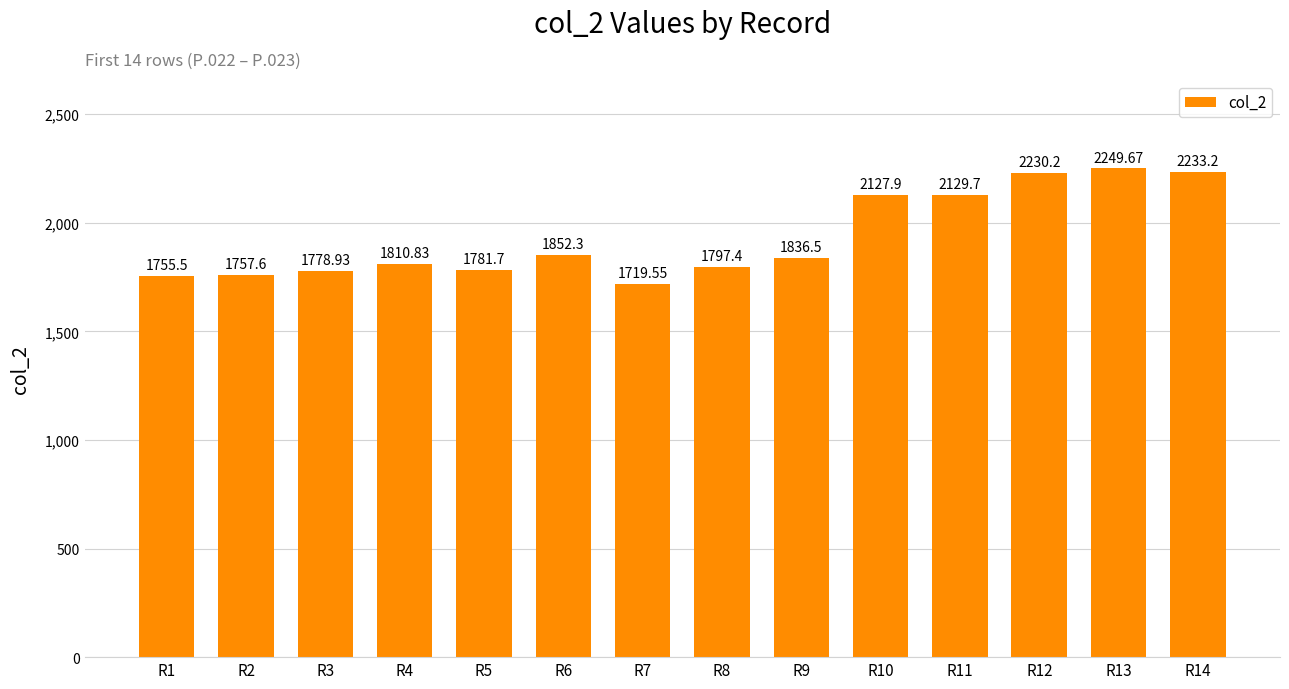

Between R11 and R4, which is larger?

R11